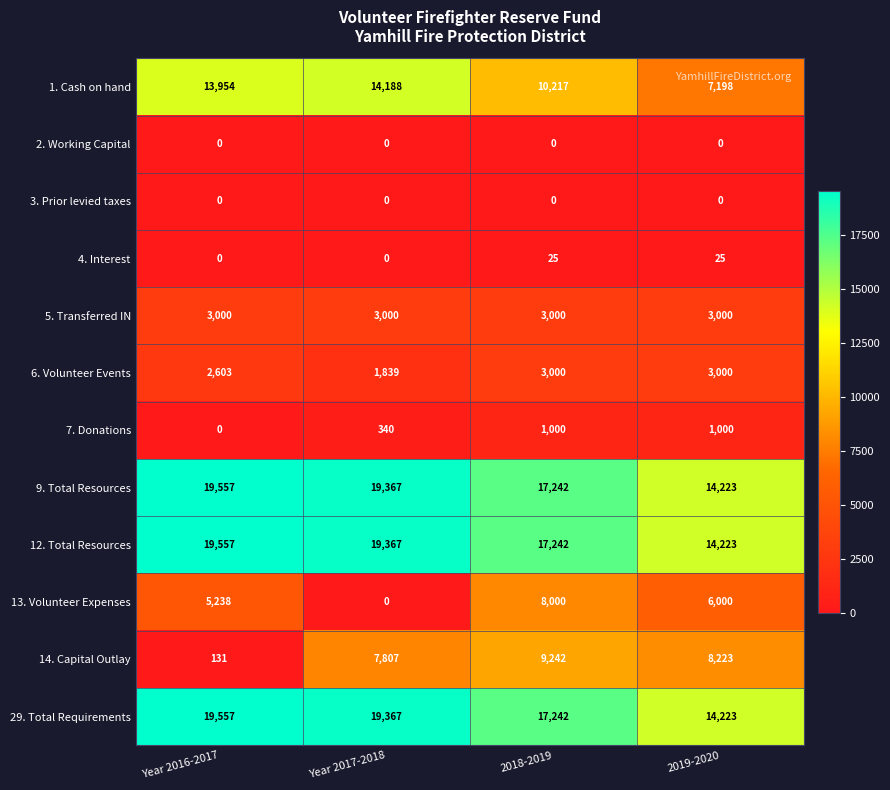

Rank the categories by 14. Capital Outlay value from highest to lowest.

2018-2019, 2019-2020, Year 2017-2018, Year 2016-2017